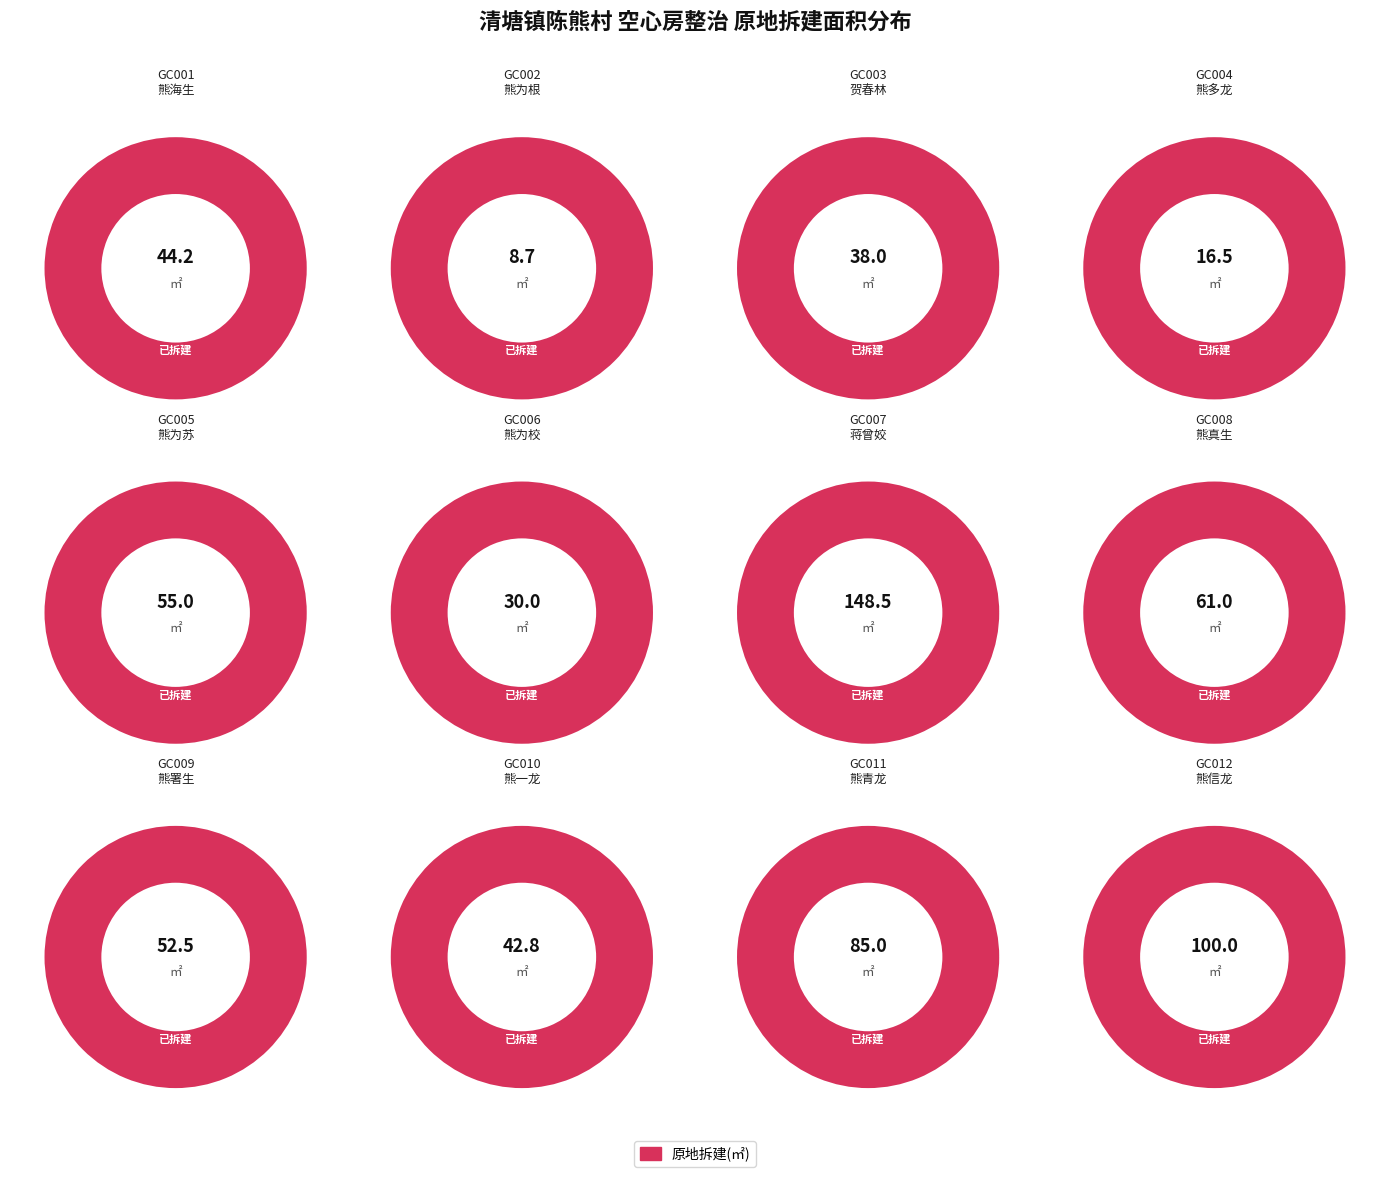

Between GC008 and GC004, which is larger?

GC008